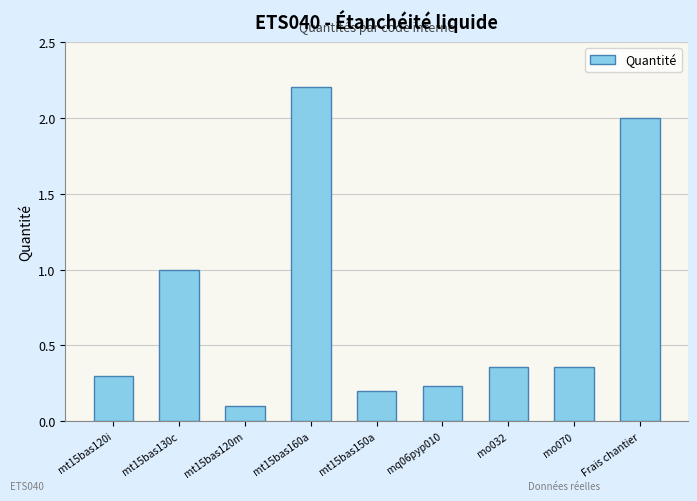

What is the change in value from mt15bas120i to mt15bas120m?

-0.2